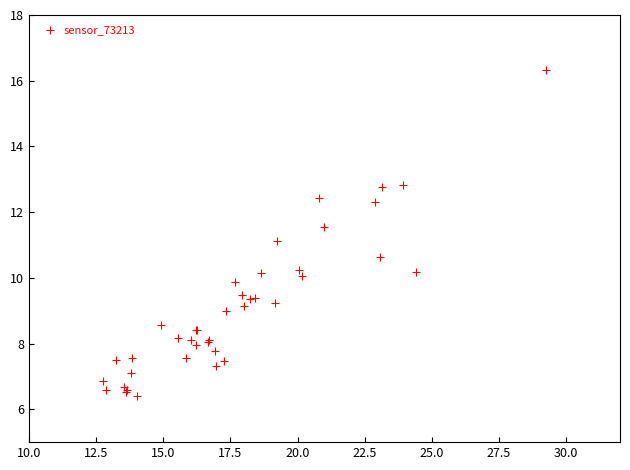

What Y value in the scatter plot is closest to 11?

11.1